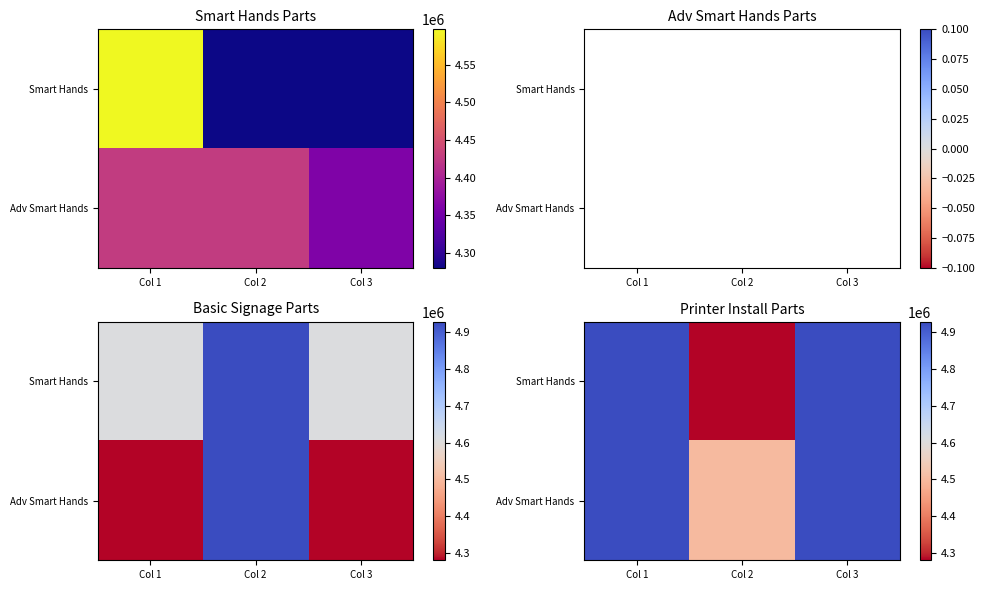

How many data points in Smart Hands are less than 4927906?

1